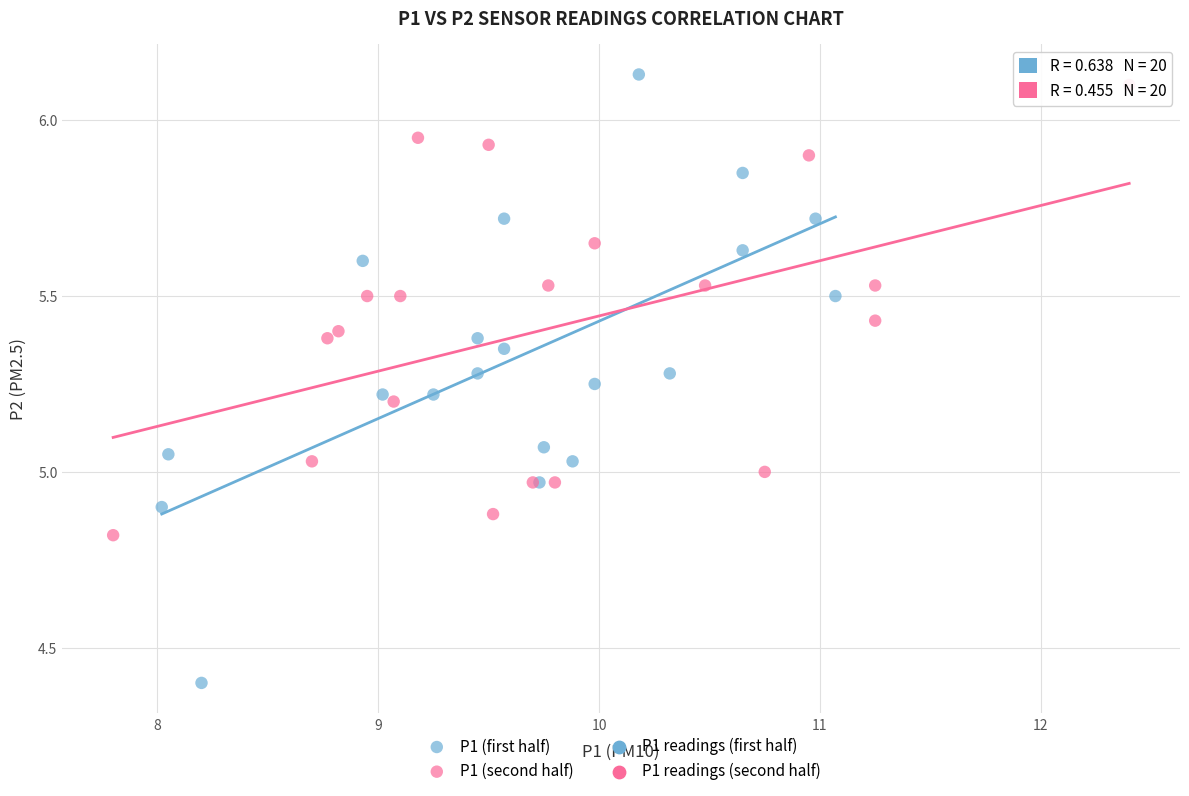

Which series has the largest Y range (max minus min)?

P1 (first half)